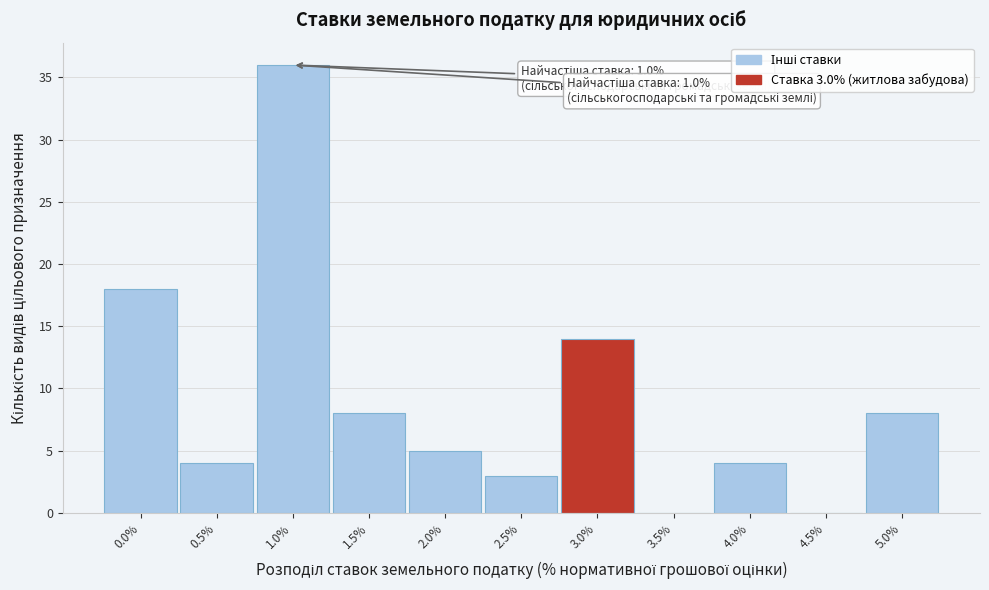

Over which range of the x-axis is the bar tallest?

0.75 to 1.25